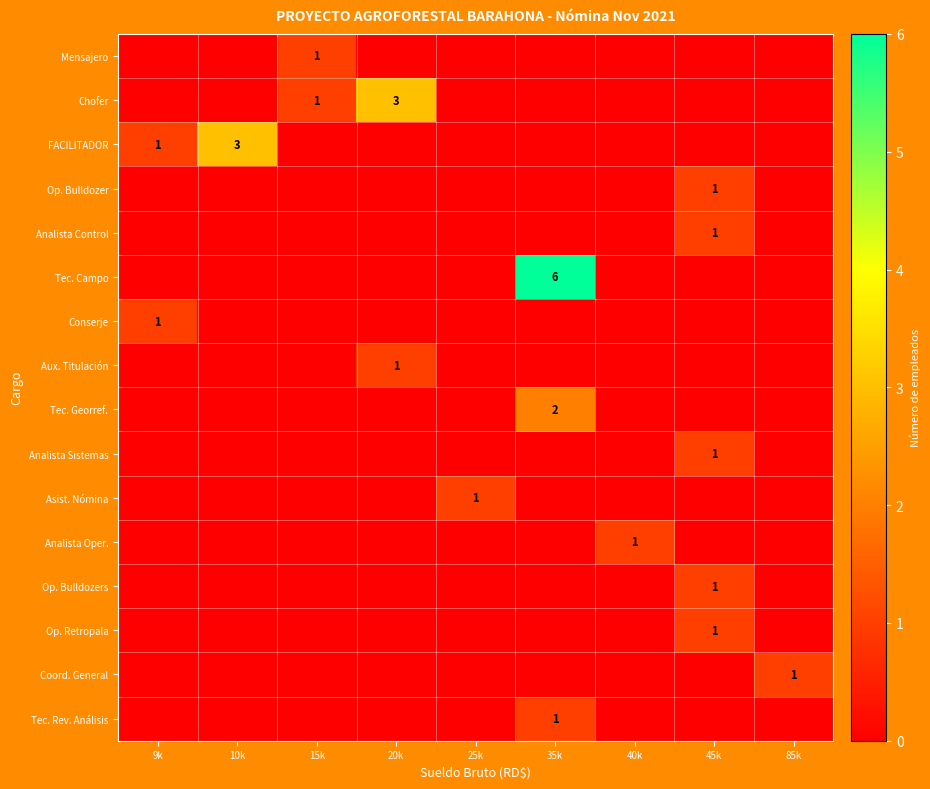

The value of Mensajero at 15k is 1. True or false?

True